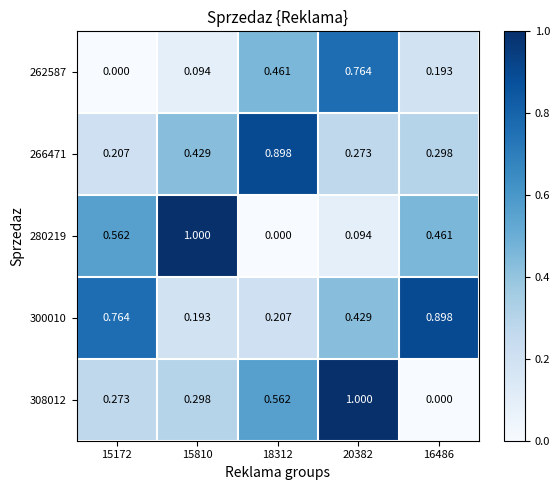

Is the value of 280219 at 16486 greater than the value of 266471 at 15172?

Yes